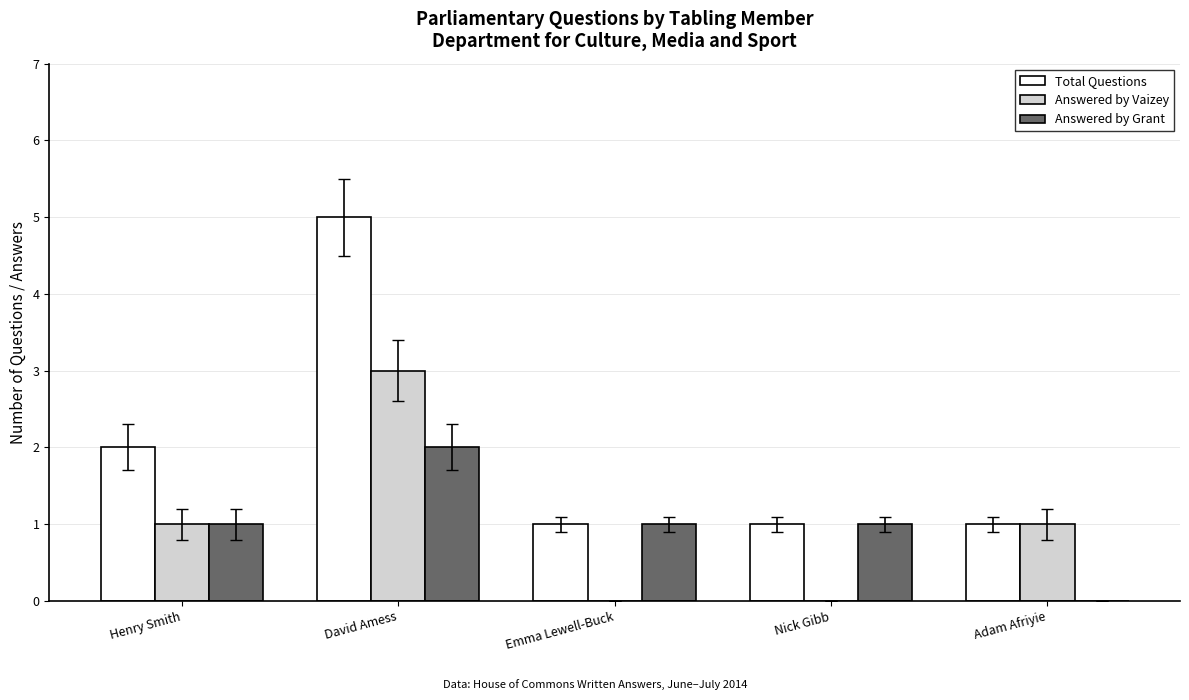

Is the value of Answered by Grant at David Amess greater than the value of Answered by Vaizey at Henry Smith?

Yes